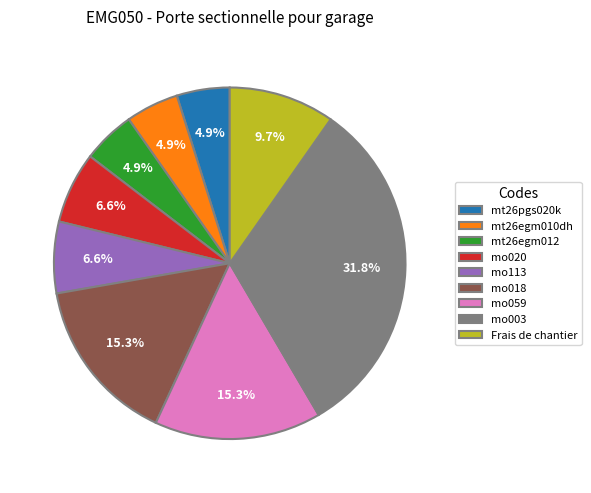

What is the total percentage of mo059 and mt26egm010dh?

20.2%